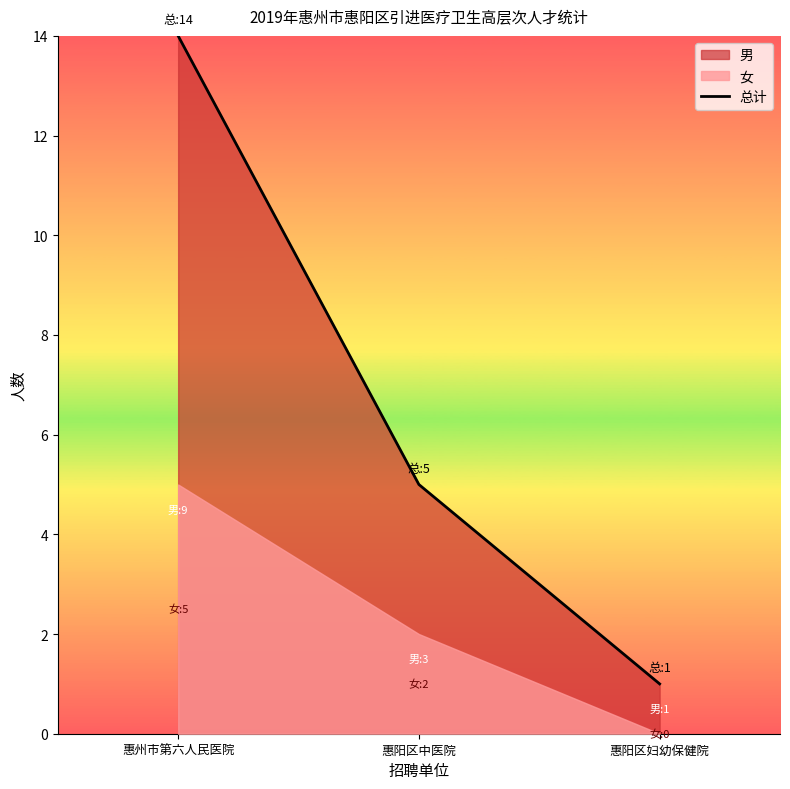

The chart shows a value of 7 at 惠州市第六人民医院. True or false?

False